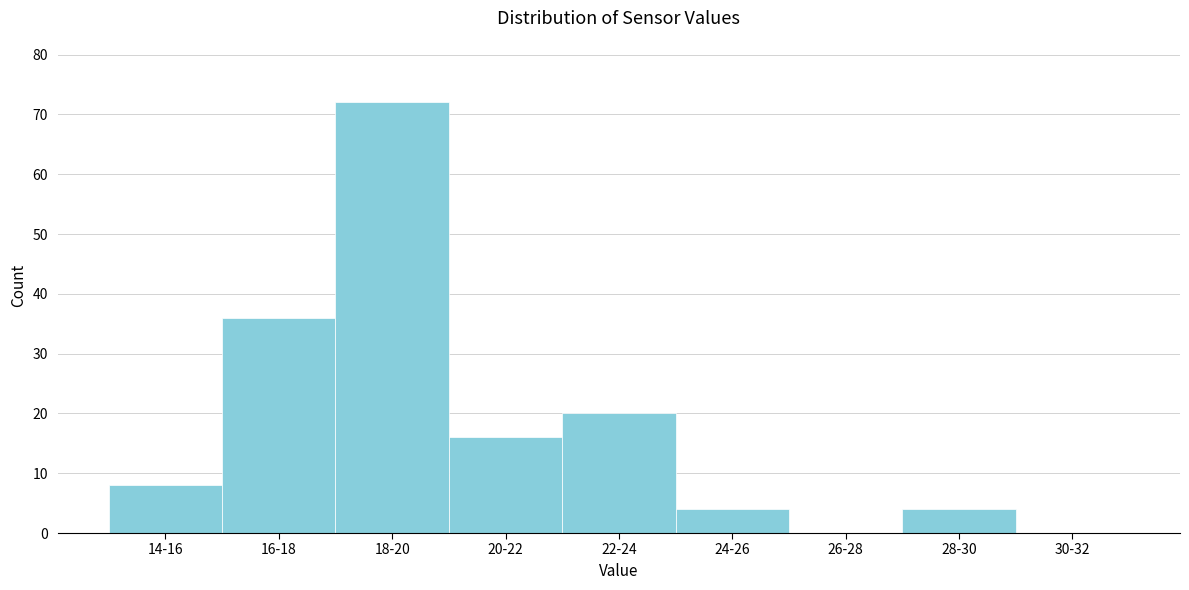

Reading right to left, extract all data points from this chart.

30-32=0	28-30=4	26-28=0	24-26=4	22-24=20	20-22=16	18-20=72	16-18=36	14-16=8